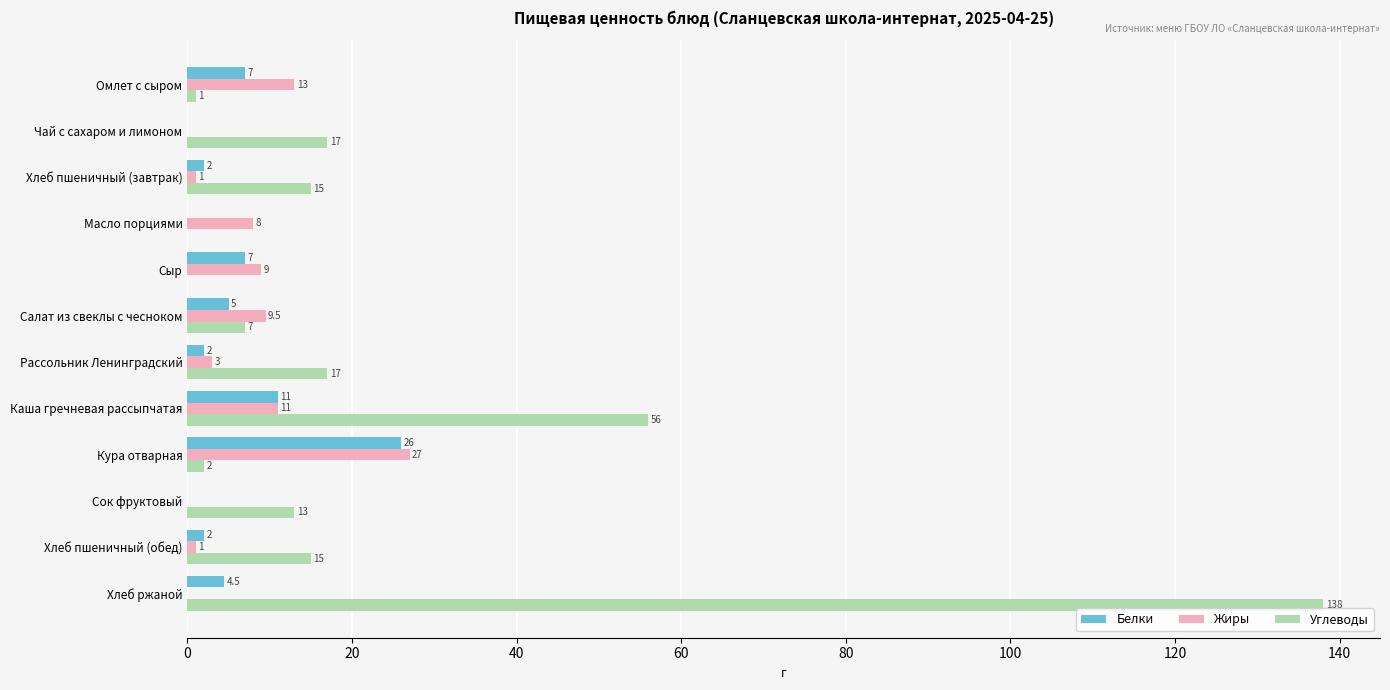

Which series has the largest total across all categories?

Углеводы